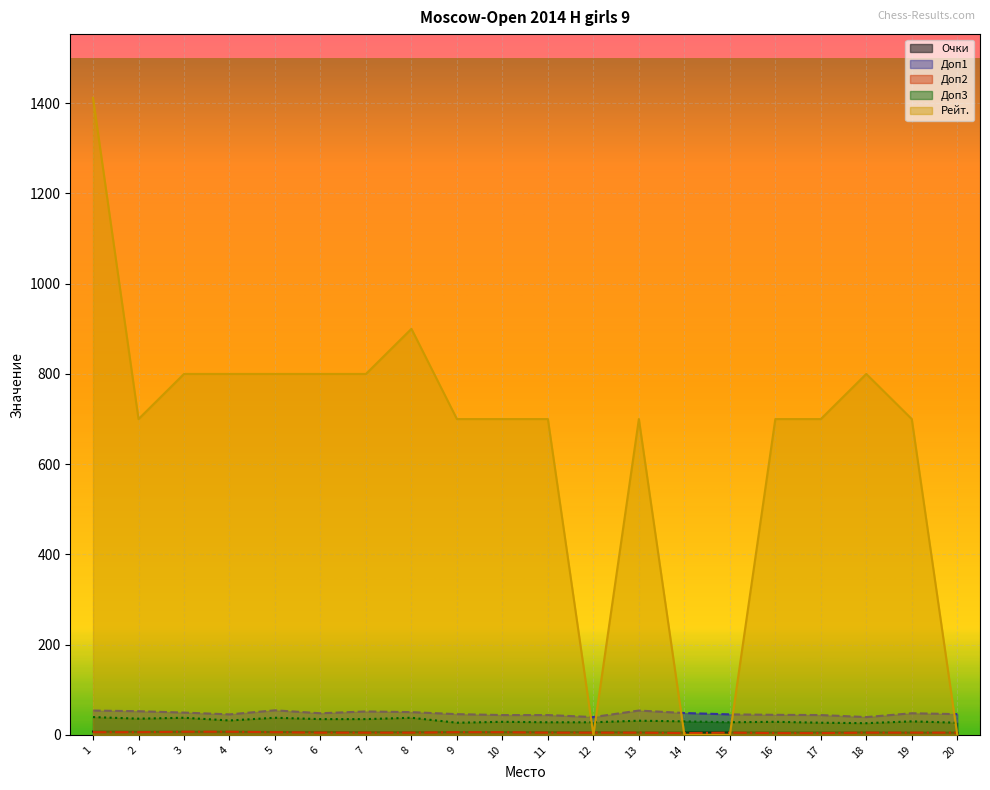

Reading left to right, list all the values displayed in this chart.

Очки: 7.5	7.0	7.0	7.0	6.5	6.5	6.0	6.0	6.0	6.0	6.0	6.0	5.5	5.5	5.5	5.5	5.5	5.5	5.0	5.0
Доп1: 54.0	52.5	49.5	45.5	54.5	48.0	52.0	50.5	46.0	44.0	44.0	39.5	54.0	48.5	45.5	44.5	44.0	39.5	48.0	46.0
Доп2: 6.0	6.0	7.0	7.0	6.0	5.0	5.0	5.0	6.0	6.0	5.0	5.0	5.0	4.0	5.0	4.0	4.0	5.0	5.0	5.0
Доп3: 39.5	36.0	38.0	32.0	38.0	35.0	35.0	38.0	27.0	29.0	28.0	28.0	31.5	30.0	28.0	29.0	27.0	26.0	30.0	27.0
Рейт.: 1412.0	700.0	800.0	800.0	800.0	800.0	800.0	900.0	700.0	700.0	700.0	0.0	700.0	0.0	0.0	700.0	700.0	800.0	700.0	0.0